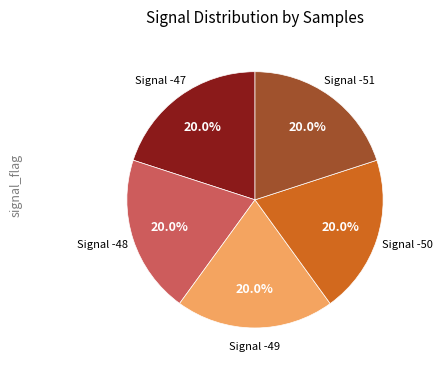

Approximately how many times larger is the value at Signal -49 compared to Signal -47?

1.0